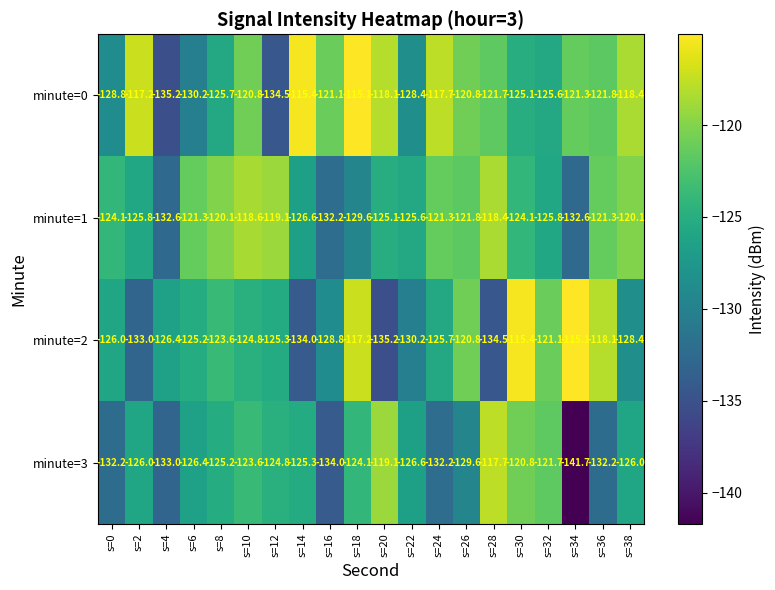

At which category is the sum across all series the highest?

s=30